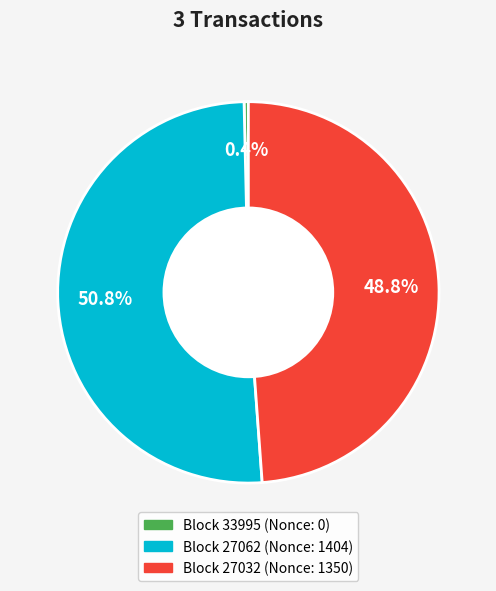

Is there a majority slice in this chart?

Yes